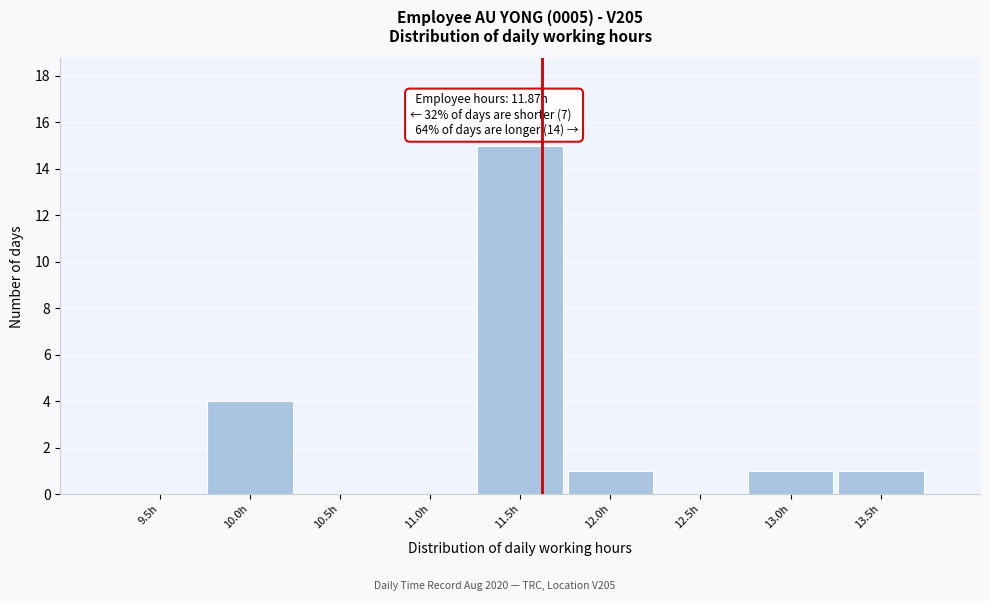

Reading left to right, list all the values displayed in this chart.

9.5h=0	10.0h=4	10.5h=0	11.0h=0	11.5h=15	12.0h=1	12.5h=0	13.0h=1	13.5h=1